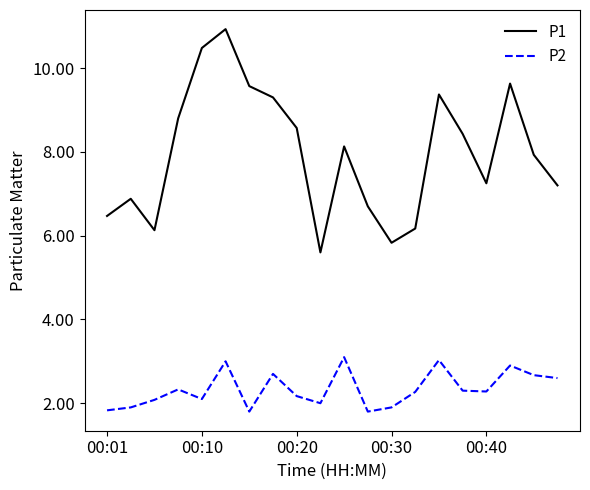

How many distinct data groups are displayed?

2